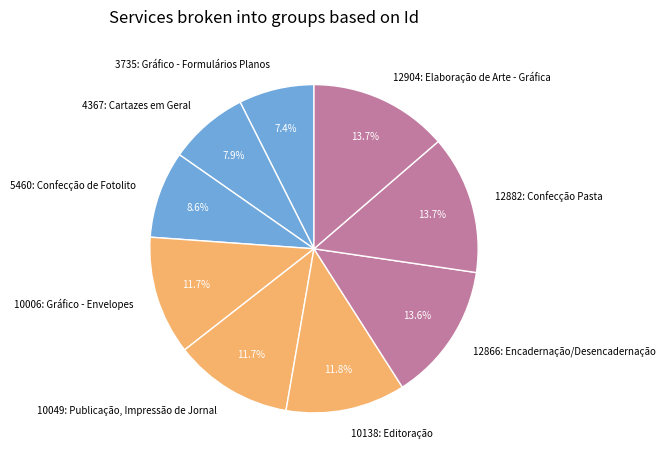

What percentage is the 12904: Elaboração de Arte - Gráfica slice, to the nearest percent?

14%